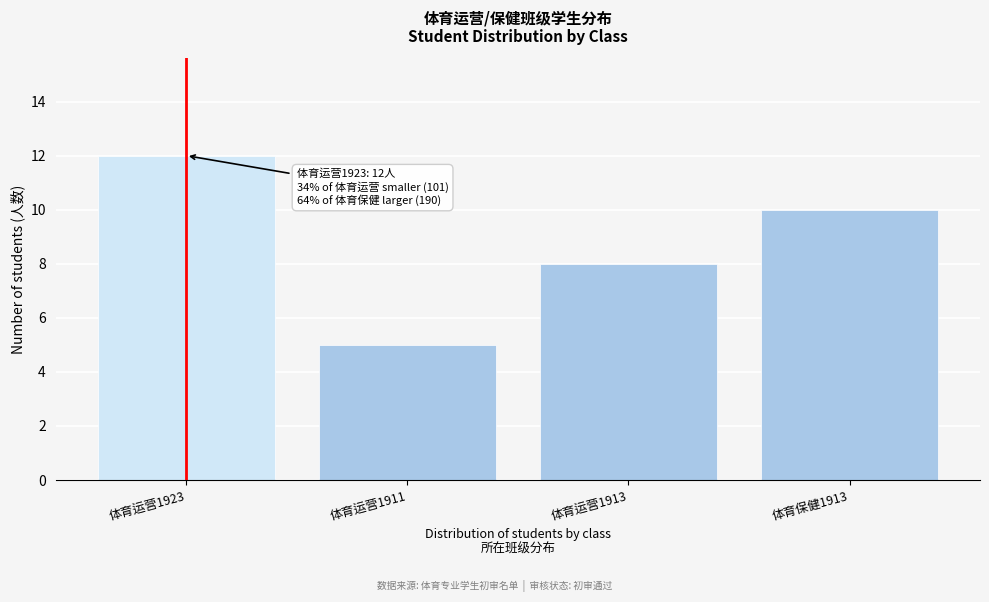

Reading right to left, transcribe all the data shown in this chart.

体育保健1913=10	体育运营1913=8	体育运营1911=5	体育运营1923=12